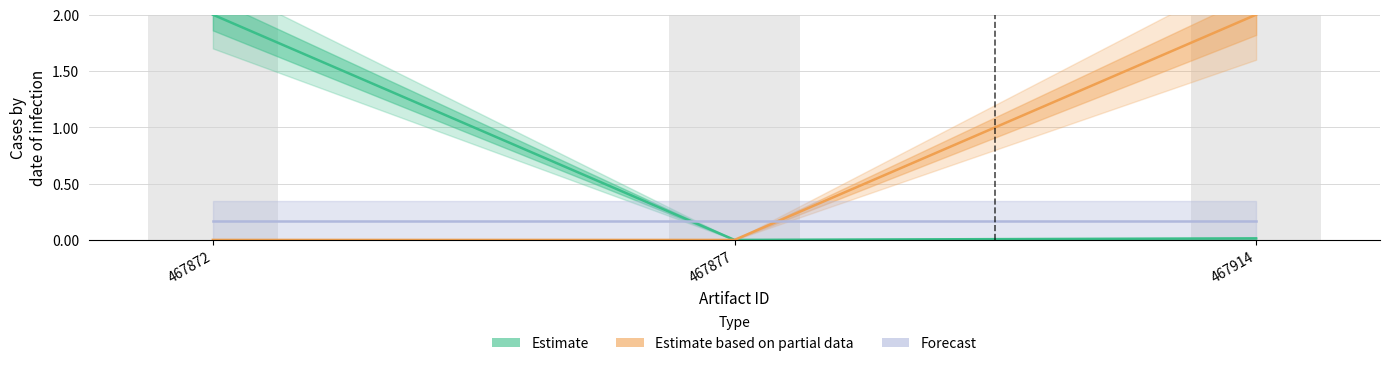

Which has a higher value, 467872 or 467877?

467872